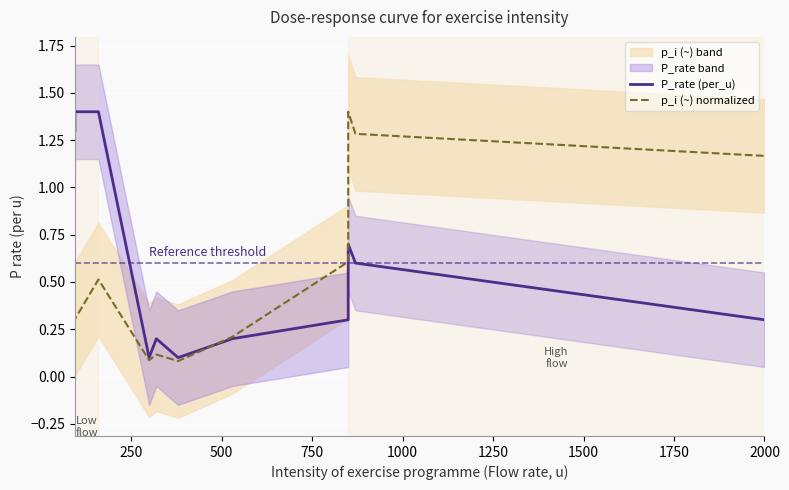

How many lines are shown in the chart?

2